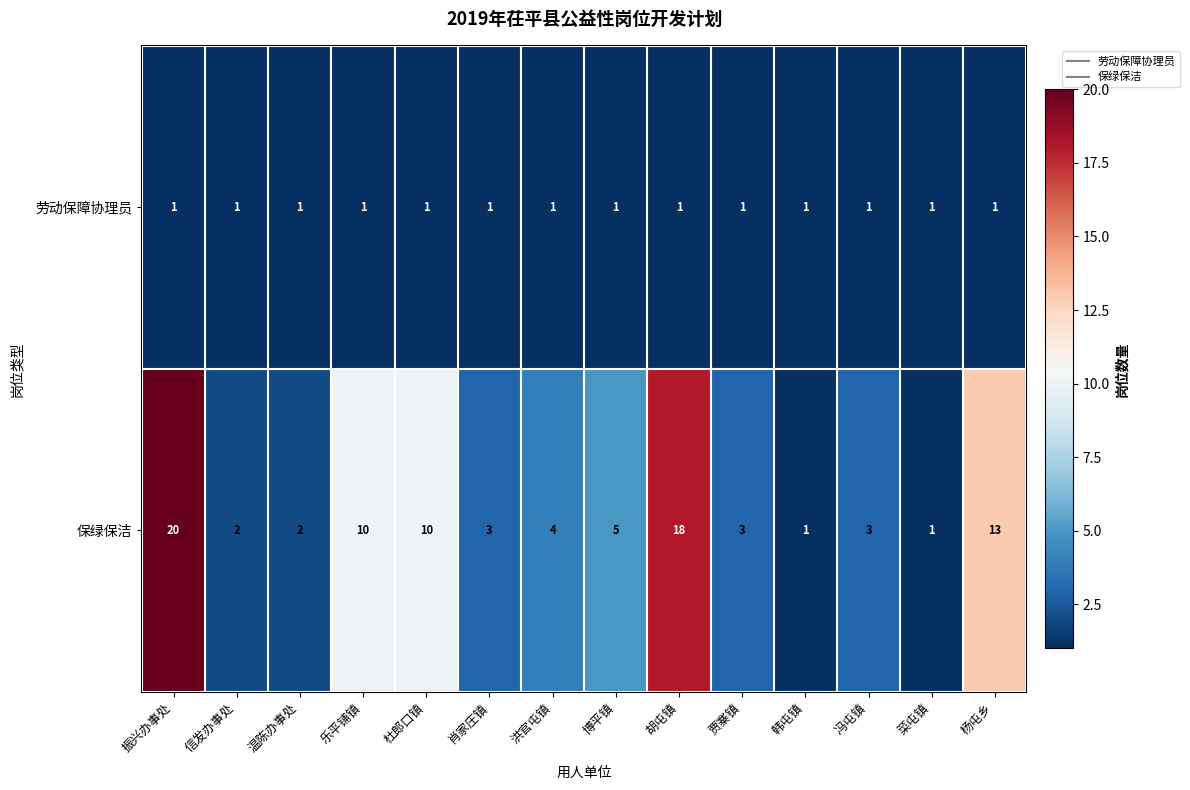

List the series in order of their peak value, highest first.

保绿保洁, 劳动保障协理员